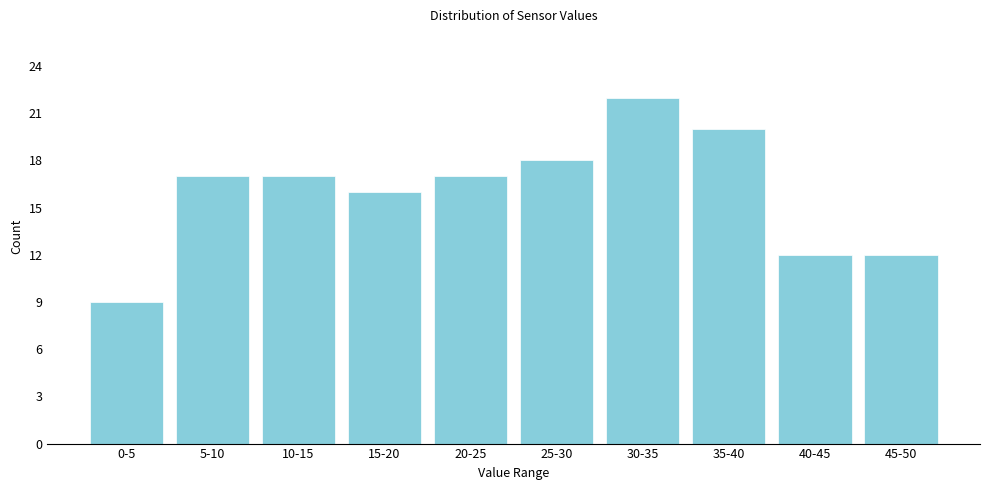

Reading left to right, what are all the values shown in this chart?

9	17	17	16	17	18	22	20	12	12